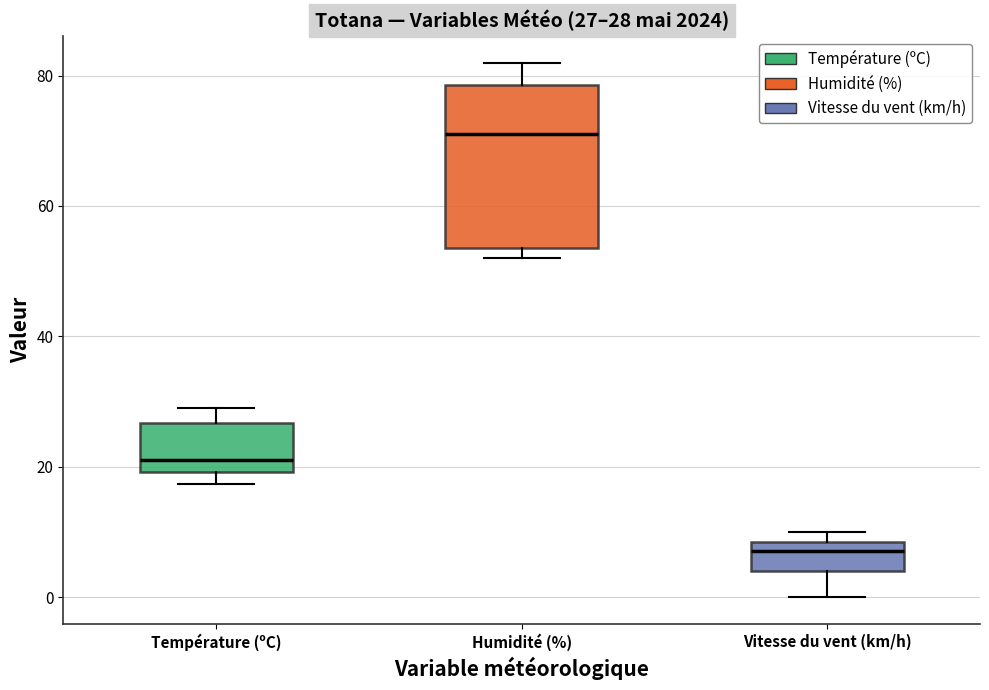

Which box's median line is the lowest?

Vitesse du vent (km/h)